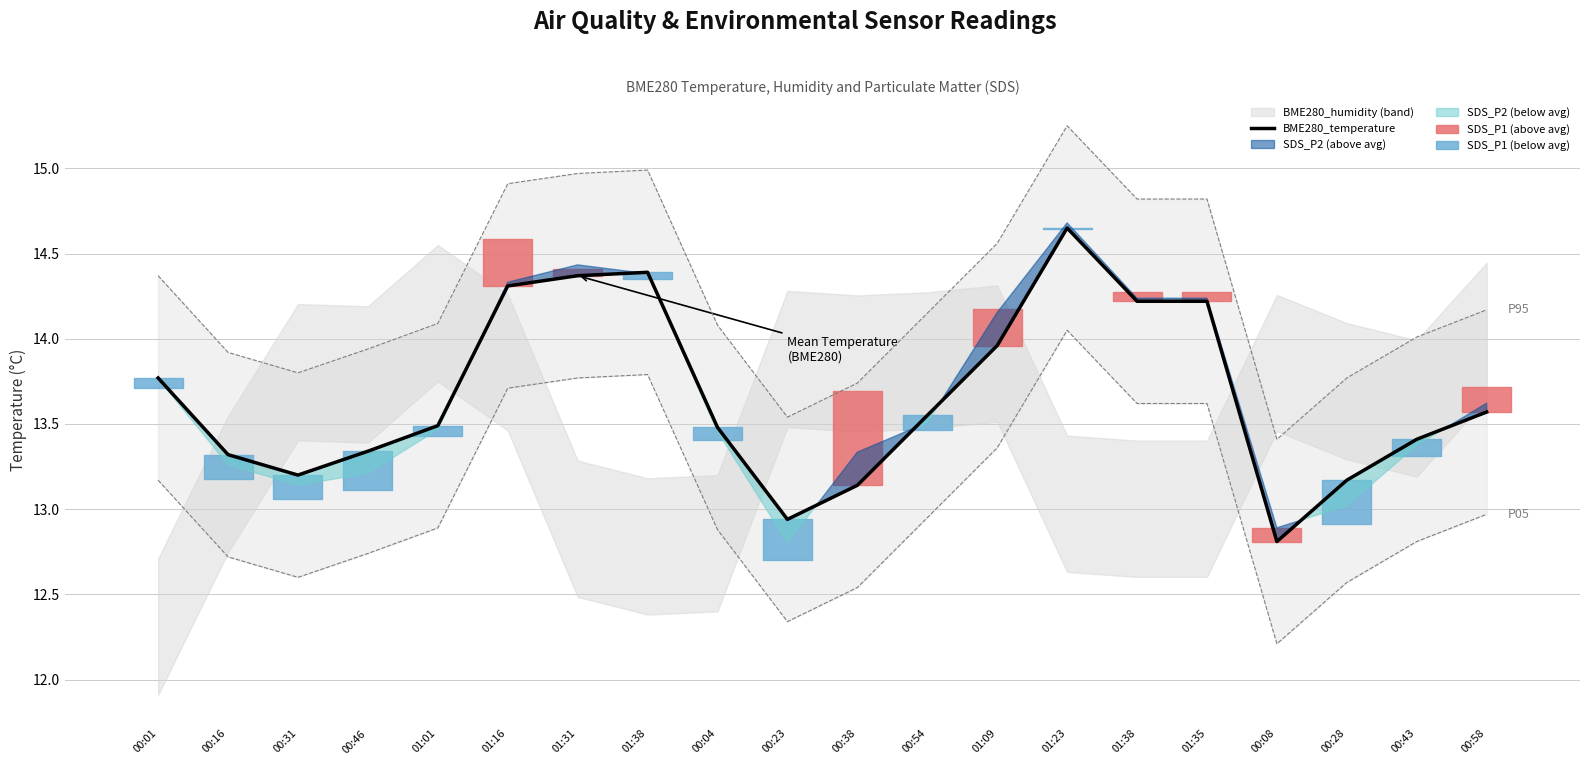

What is the smallest value displayed?

12.8